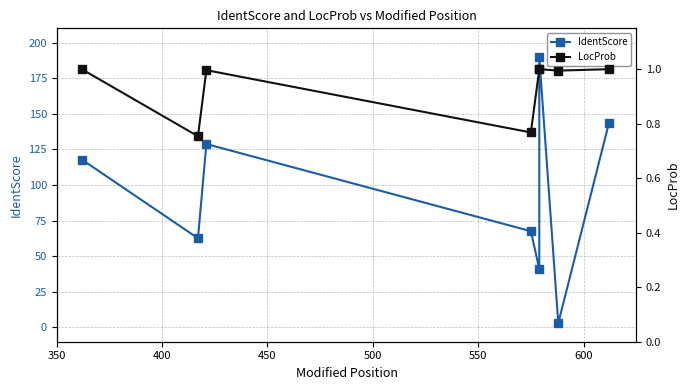

What is the difference between the second highest and second lowest values in the IdentScore series?

102.2